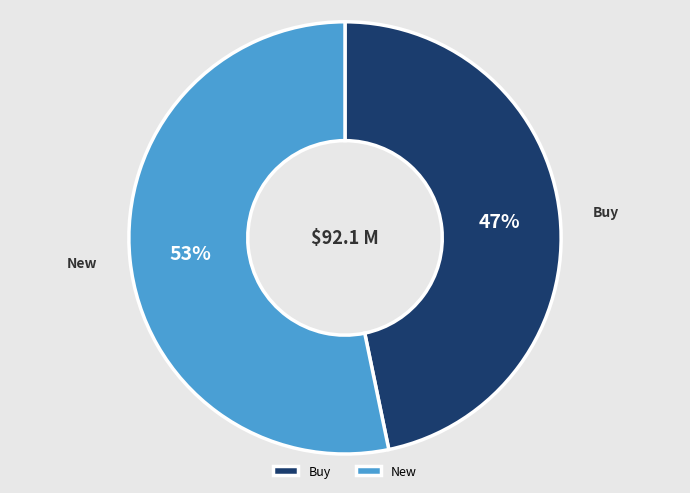

To the nearest percent, what is the average slice percentage?

50%